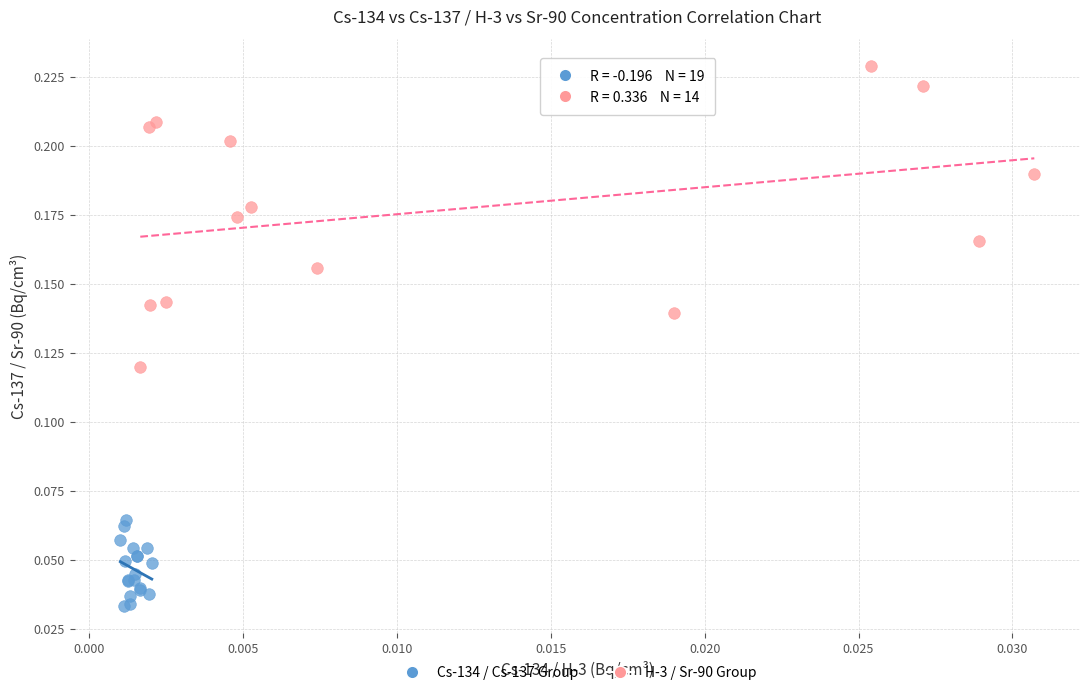

Which series contains the lowest Y value?

Cs-134 / Cs-137 Group